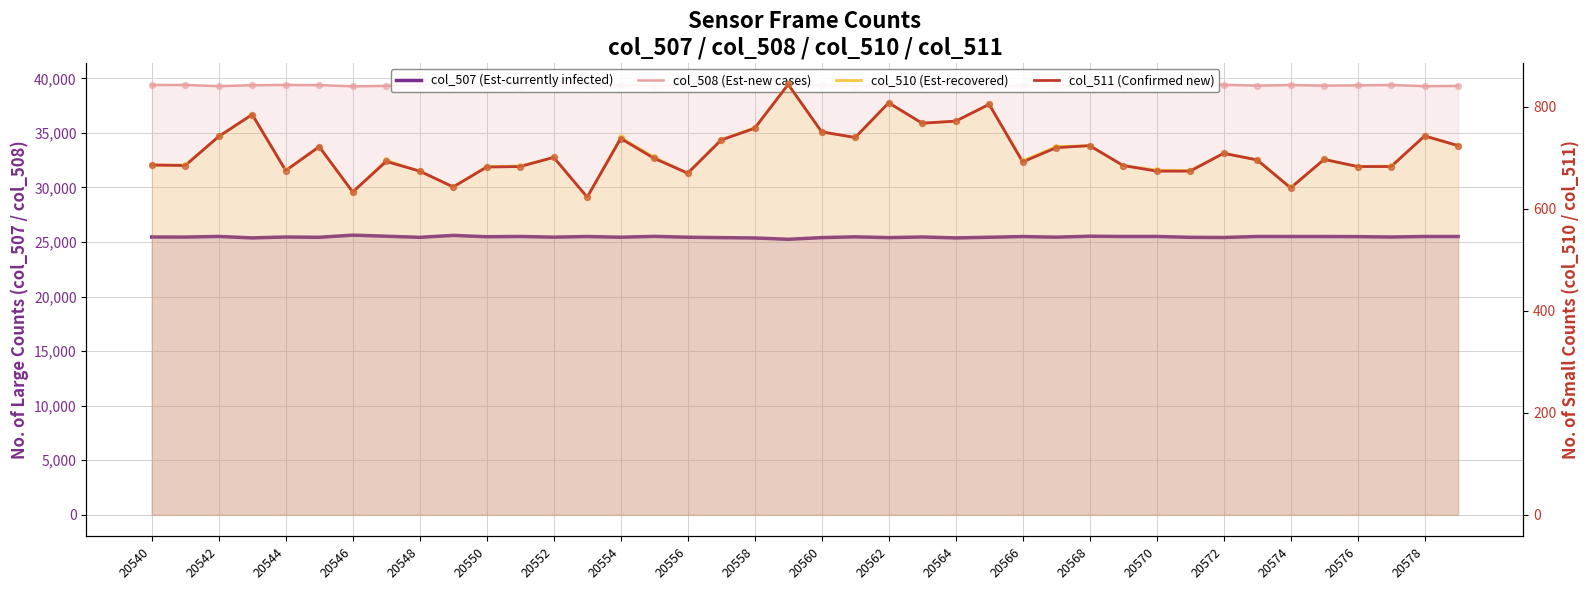

What is the total value across all series at 31?

66209